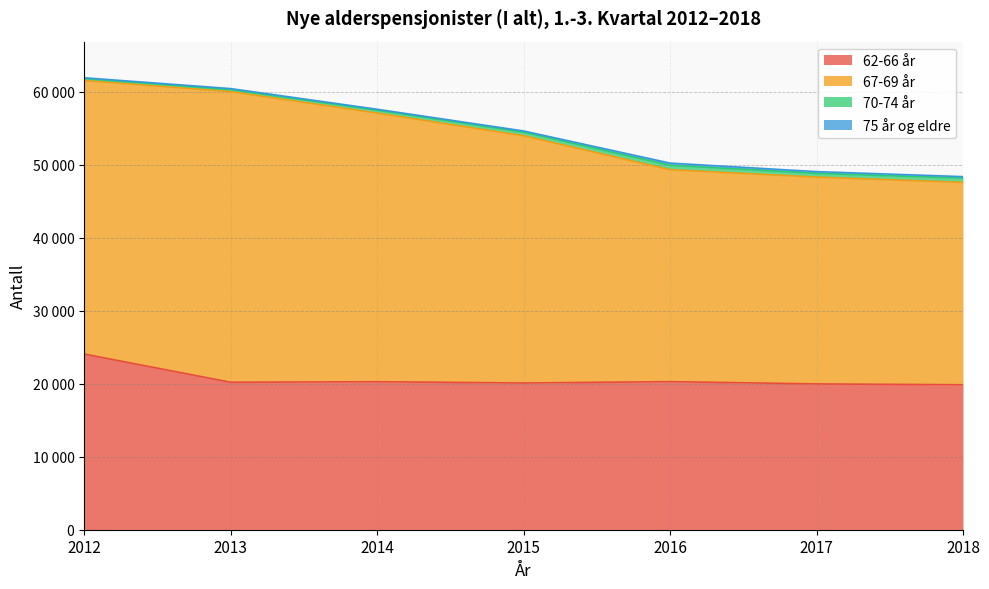

At how many categories does at least one series exceed 7054?

7